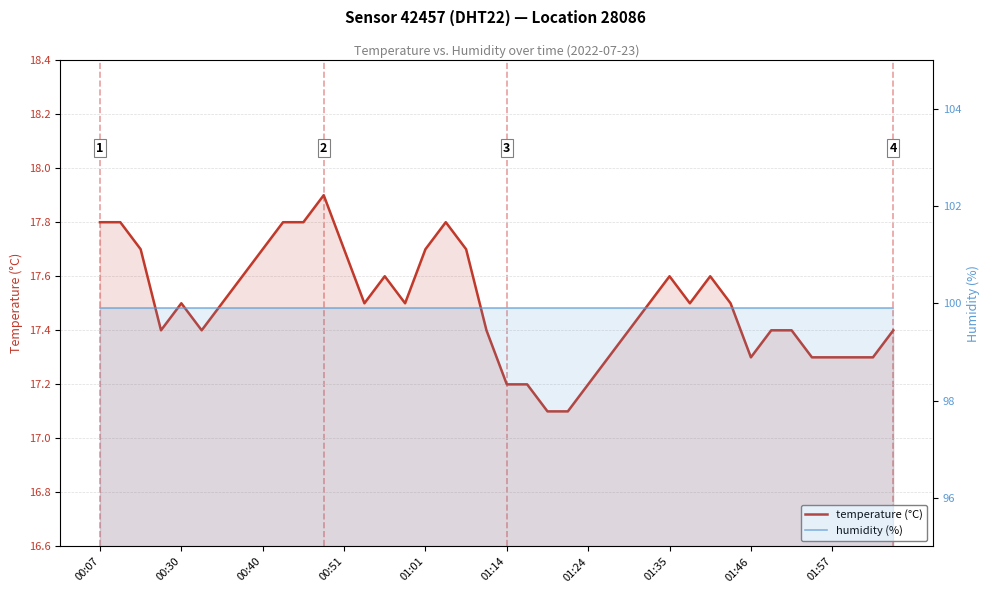

In temperature, how many points are higher than both neighbors (excluding endpoints)?

6